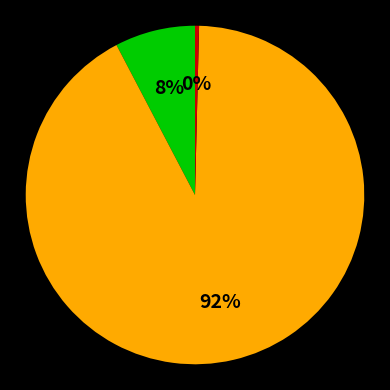

To the nearest percent, what is the average slice percentage?

33%